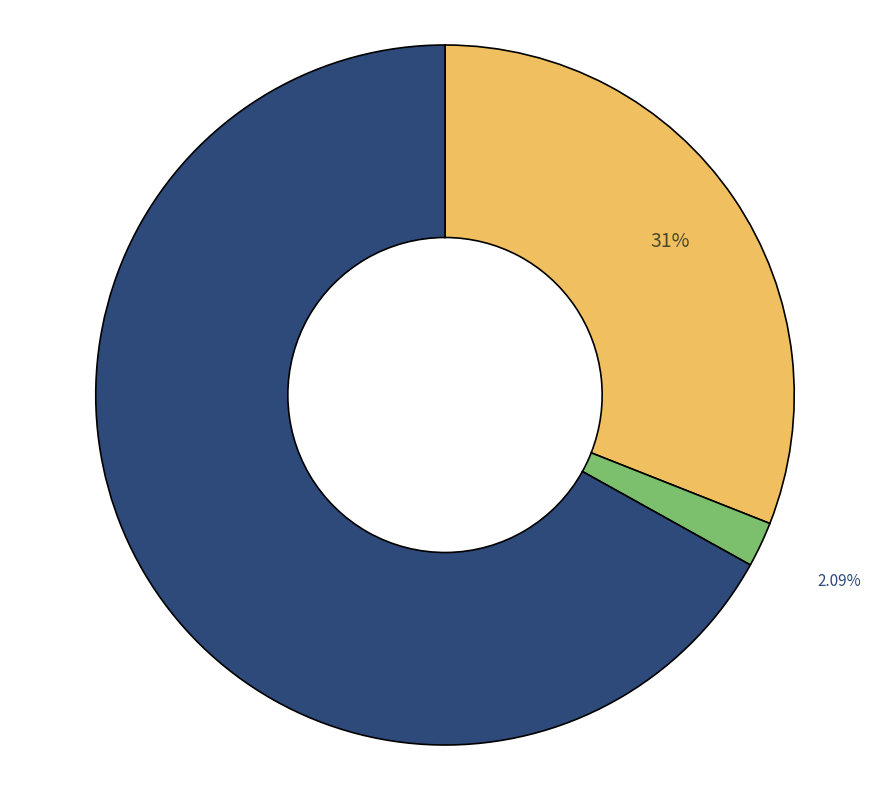

Is there any slice that represents more than half of the pie?

Yes